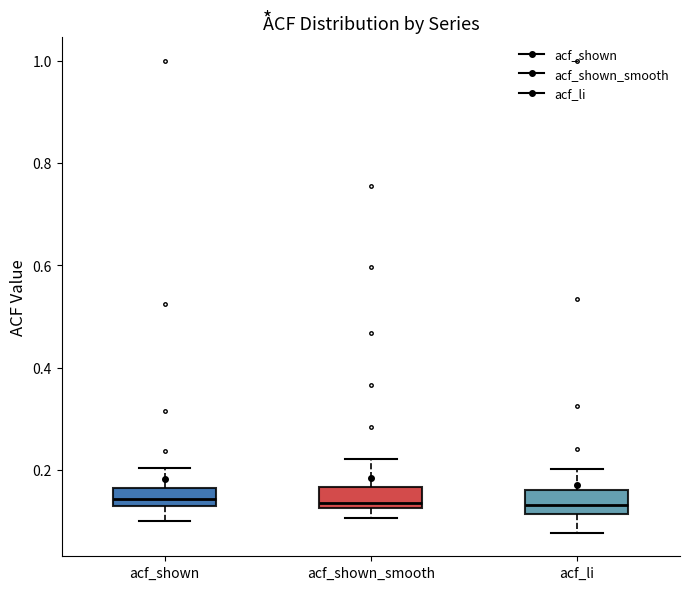

Reading left to right, read every box against the y-axis: the position of its median line, the range the box covers, and the ends of its whiskers. The values are not printed on the chart, so give them approximately, as read against the axis.

acf_shown: median 0.14, box 0.12 to 0.16, whiskers 0.10 to 0.20
acf_shown_smooth: median 0.14, box 0.12 to 0.16, whiskers 0.10 to 0.22
acf_li: median 0.14, box 0.12 to 0.16, whiskers 0.08 to 0.20